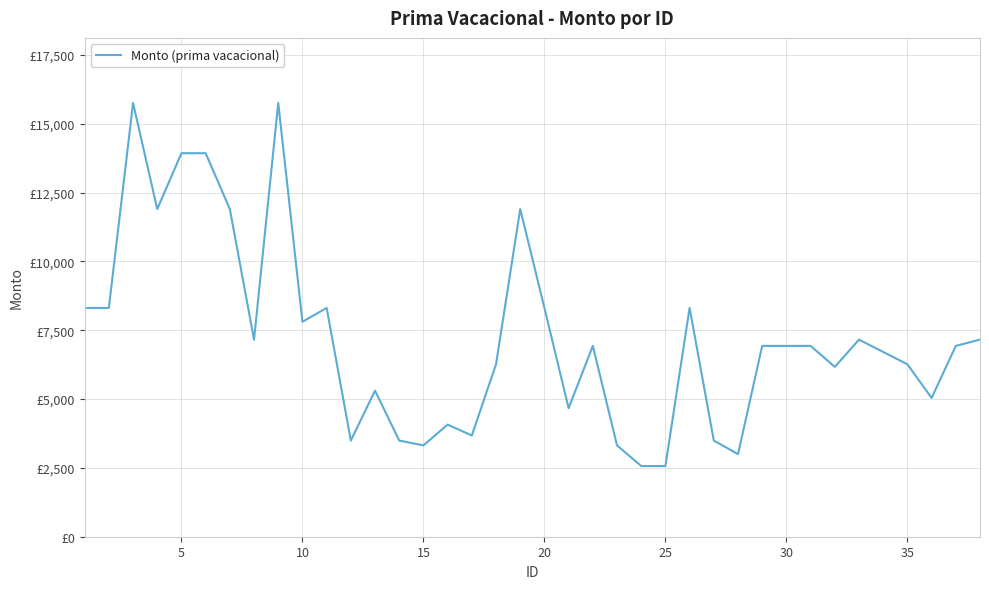

Does the chart have visible grid lines?

Yes